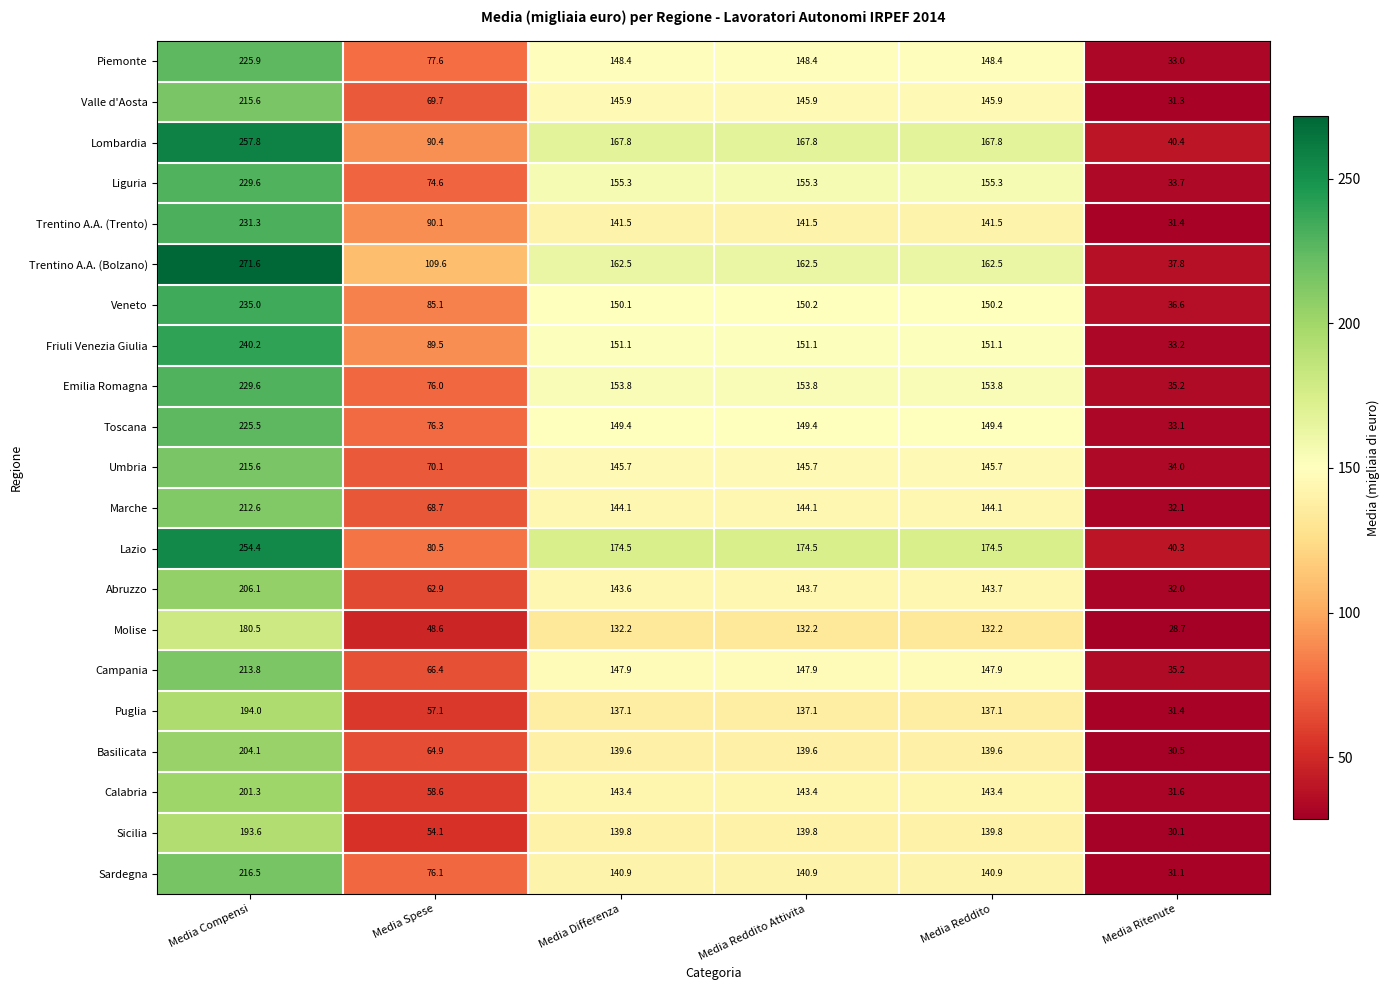

What is the total value across all series at Media Reddito?

3114.8